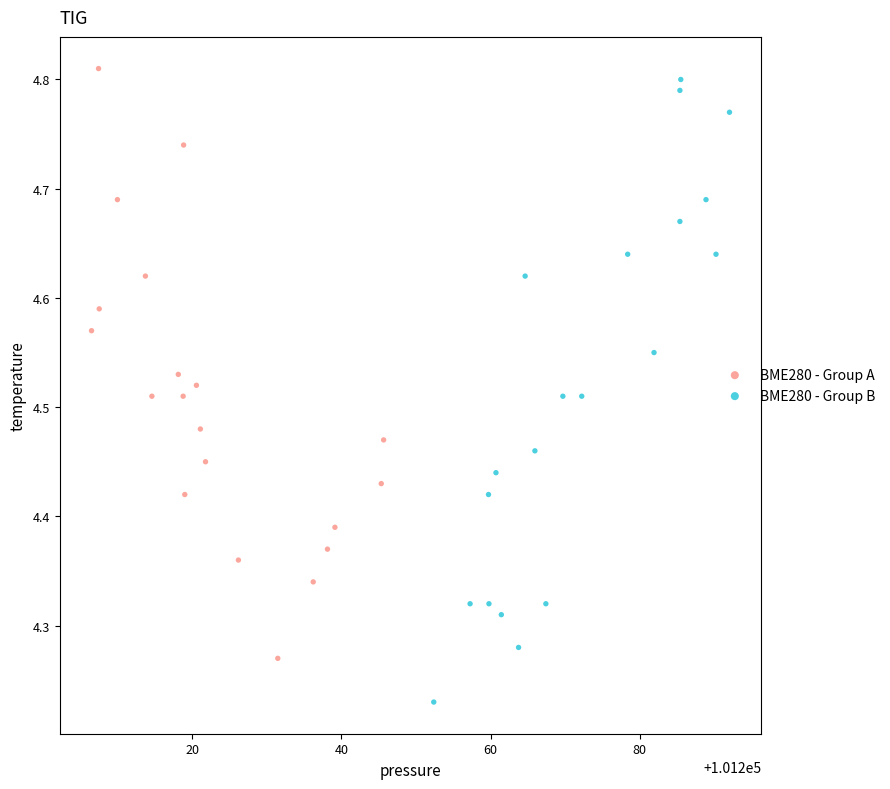

Which series has the widest spread of Y values?

BME280 - Group B